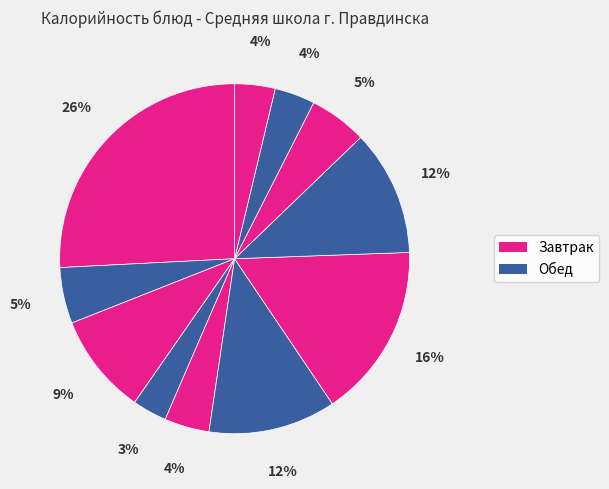

Count the number of slices in the pie.

11